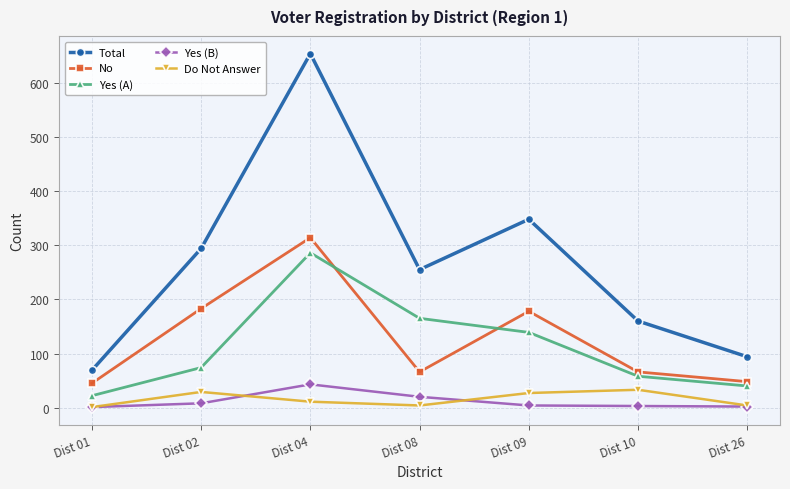

How many series are shown in this chart?

5